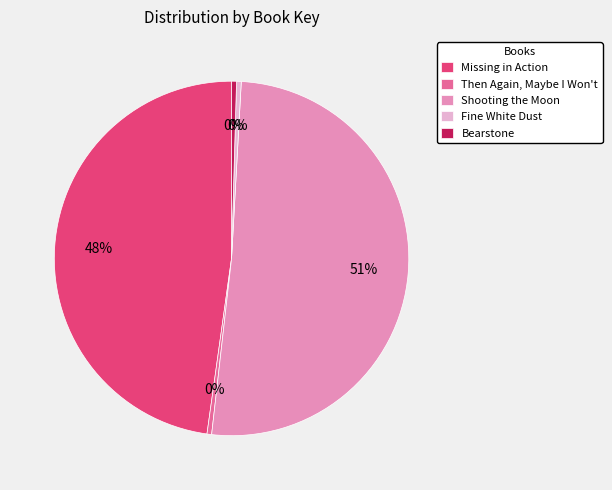

True or false: Shooting the Moon accounts for 51% of the total.

True